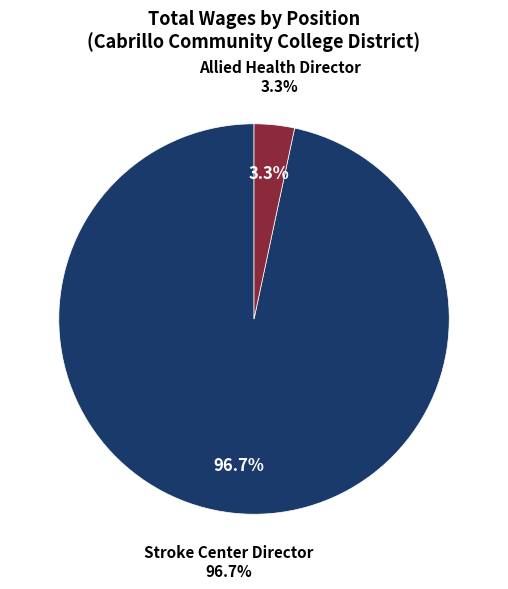

Which slice is the smallest?

Allied Health Director